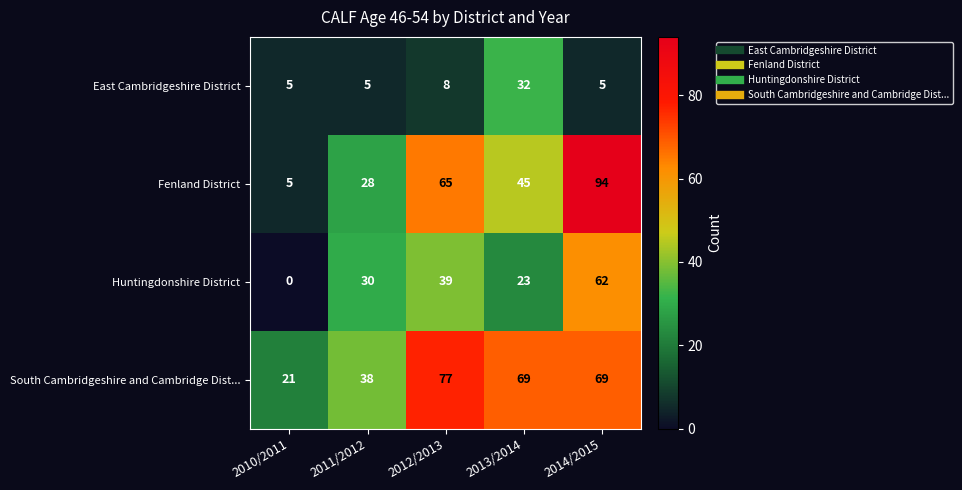

How many values in the Fenland District series are below 45?

2